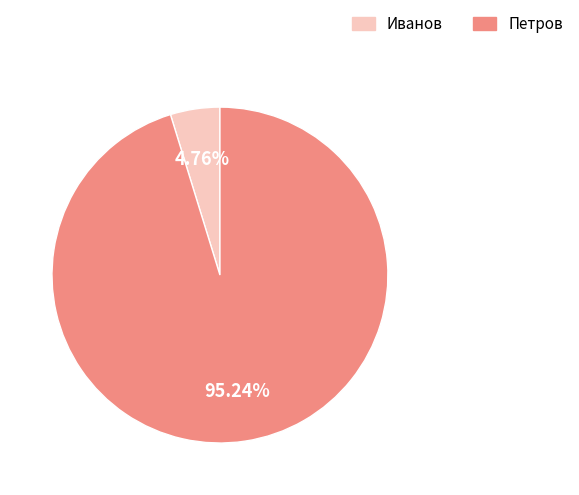

To the nearest percent, what percentage of the pie is Петров?

95%